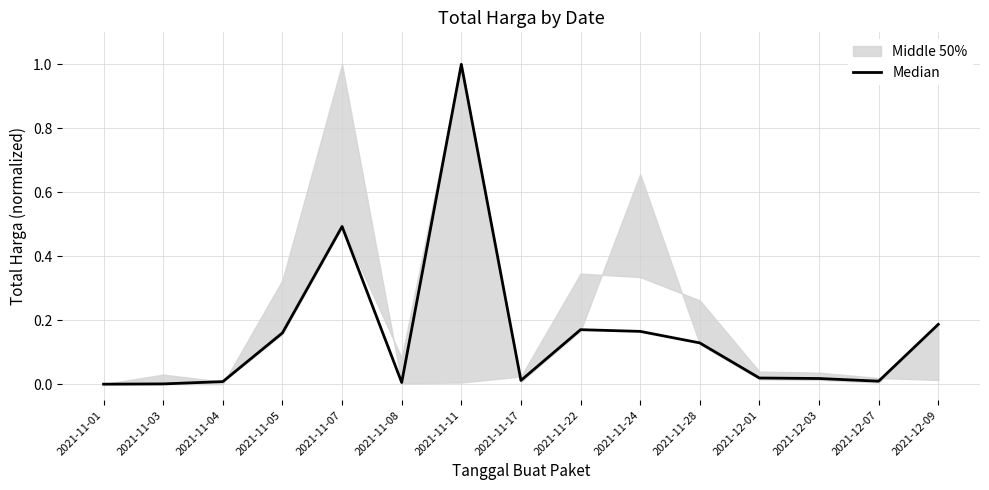

List the labels in order of value, largest first.

2021-11-11, 2021-11-07, 2021-12-09, 2021-11-22, 2021-11-24, 2021-11-05, 2021-11-28, 2021-12-01, 2021-12-03, 2021-11-17, 2021-12-07, 2021-11-04, 2021-11-08, 2021-11-03, 2021-11-01